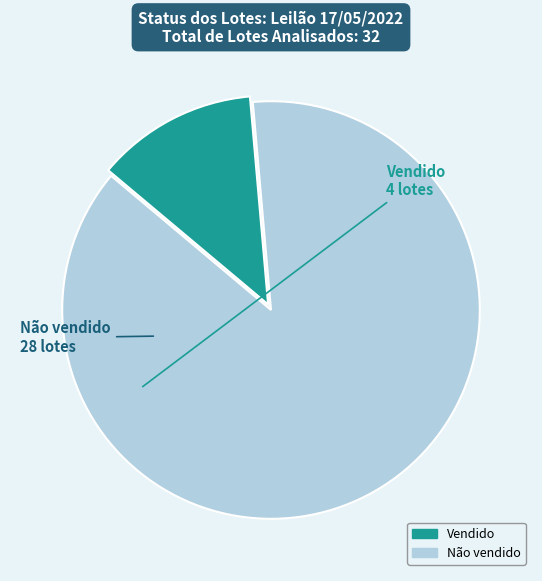

Which category has the biggest portion of the pie?

Não vendido